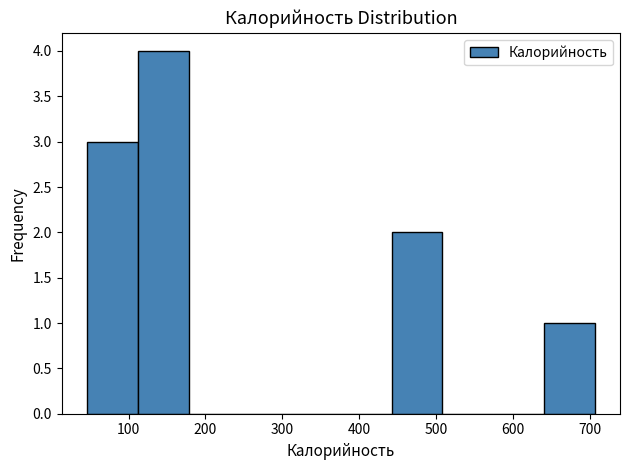

Over which range of the x-axis is the bar tallest?

112 to 178